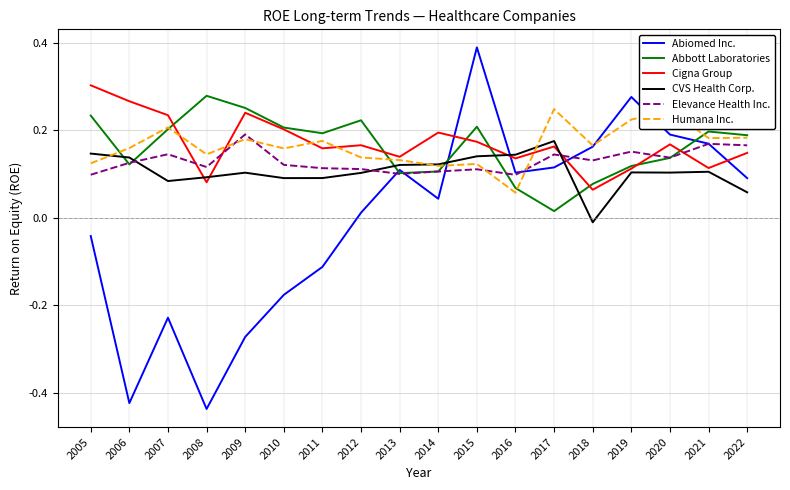

True or false: Elevance Health Inc. has a value of 0.1 at 2013.

True